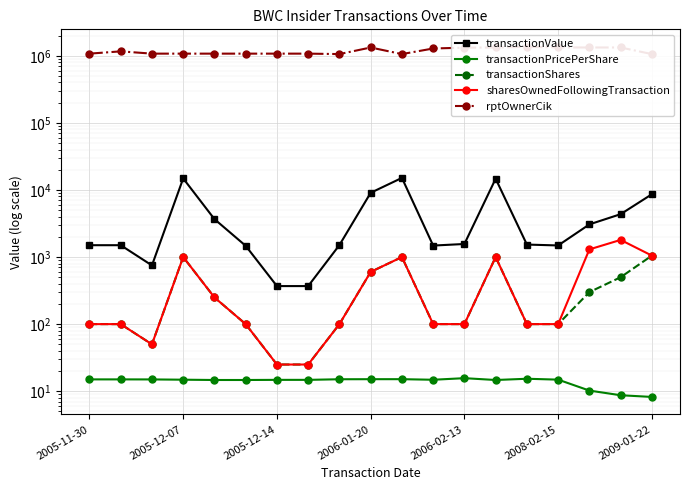

Which series changed the most between 9 and 17?

transactionValue